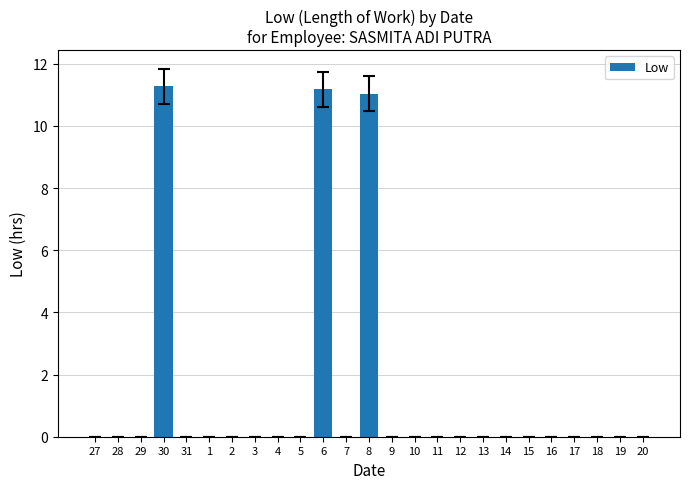

The chart shows a value of 0.0 at 31. True or false?

True